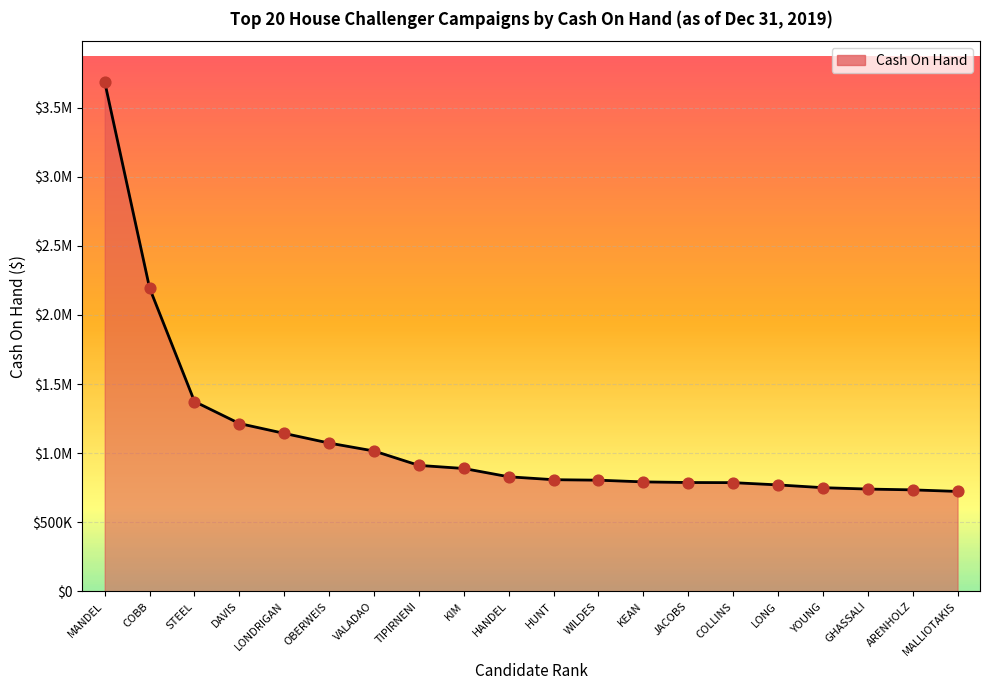

Which has a higher value, LONDRIGAN or COBB?

COBB